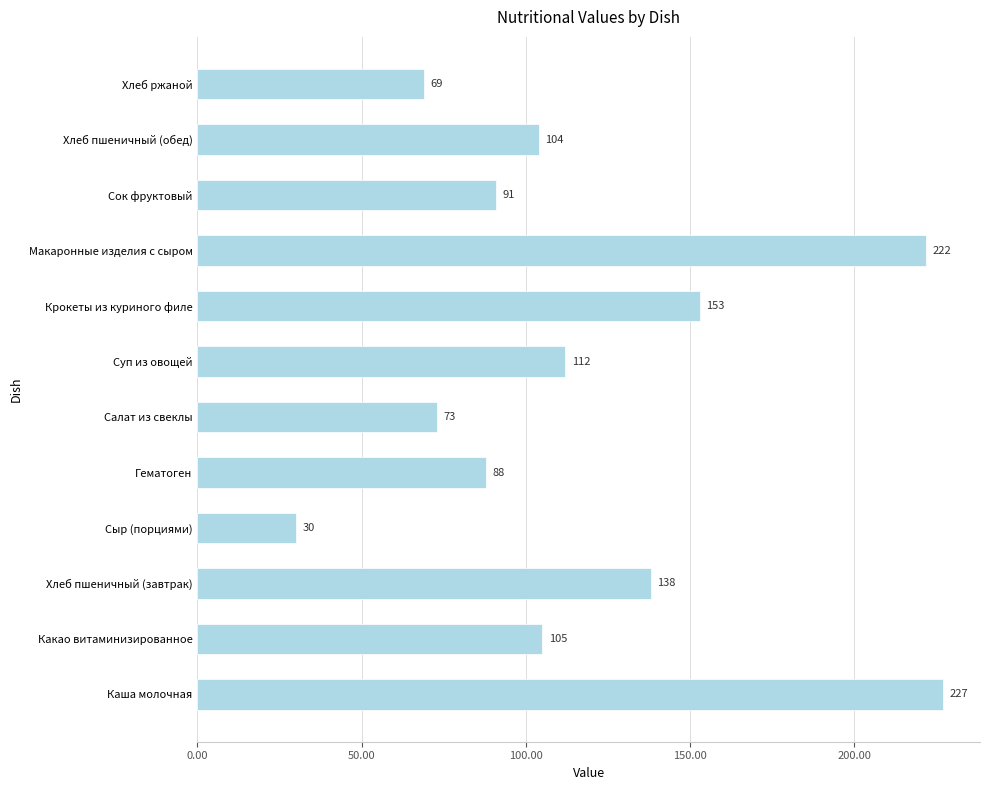

What is the difference between the maximum and minimum values?

197